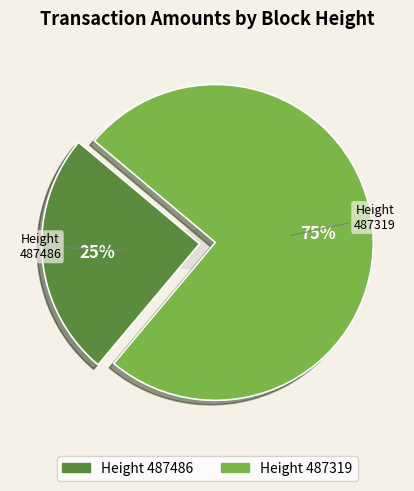

To the nearest percent, what percentage of the pie is 487319?

75%